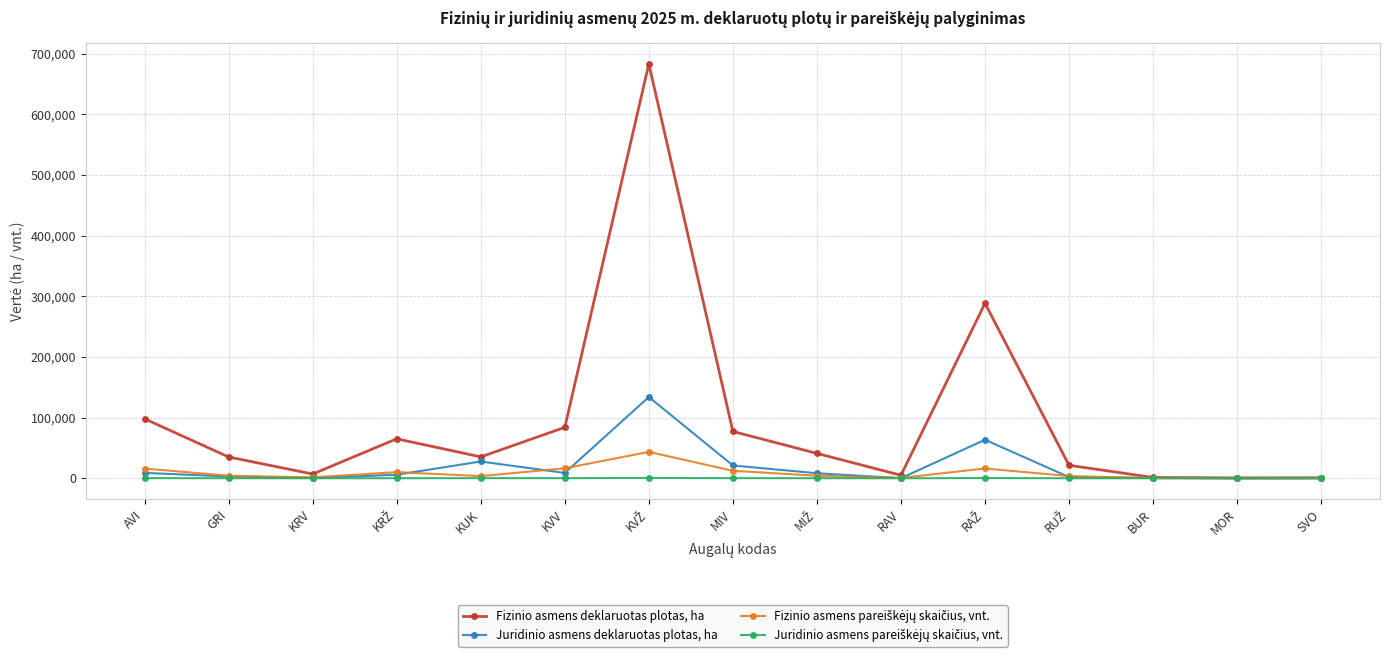

What is the maximum value shown in the chart?

682846.1